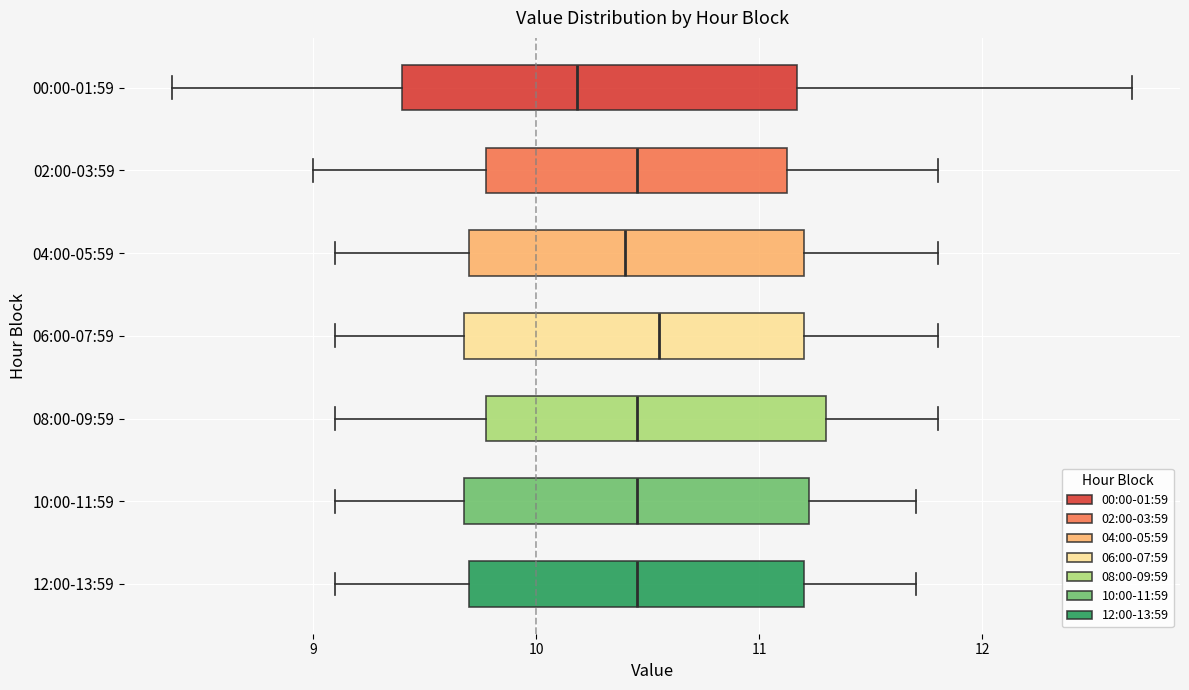

Reading bottom to top, transcribe this box plot: for each box, give where its median line is, the range the box spans, and where its two whiskers end, as read against the x-axis. The values are not printed on the chart, so give them approximately, as read against the axis.

12:00-13:59: median 10.5, box 9.7 to 11.2, whiskers 9.1 to 11.7
10:00-11:59: median 10.5, box 9.7 to 11.2, whiskers 9.1 to 11.7
08:00-09:59: median 10.5, box 9.8 to 11.3, whiskers 9.1 to 11.8
06:00-07:59: median 10.6, box 9.7 to 11.2, whiskers 9.1 to 11.8
04:00-05:59: median 10.4, box 9.7 to 11.2, whiskers 9.1 to 11.8
02:00-03:59: median 10.5, box 9.8 to 11.1, whiskers 9.0 to 11.8
00:00-01:59: median 10.2, box 9.4 to 11.2, whiskers 8.4 to 12.7